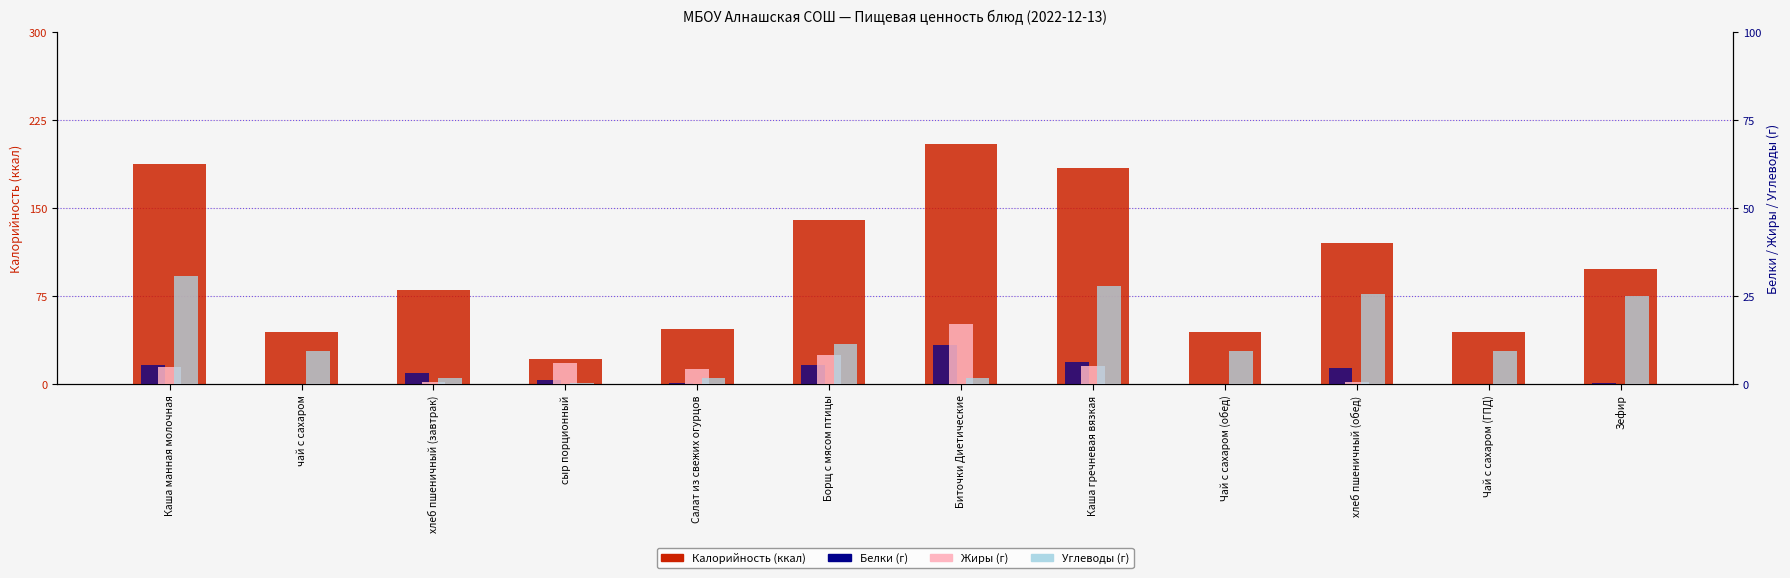

What is the difference between the Жиры (г) values at Салат из свежих огурцов and хлеб пшеничный (завтрак)?

3.8